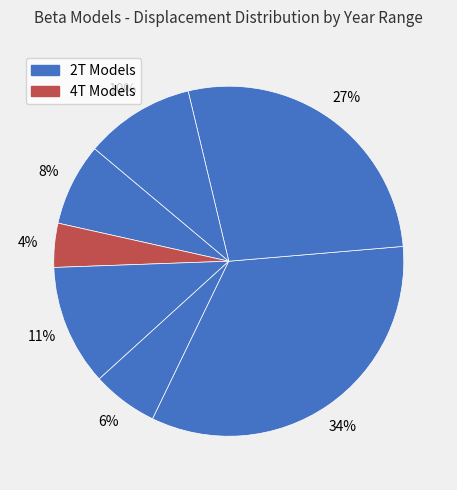

How many segments does this pie chart have?

7